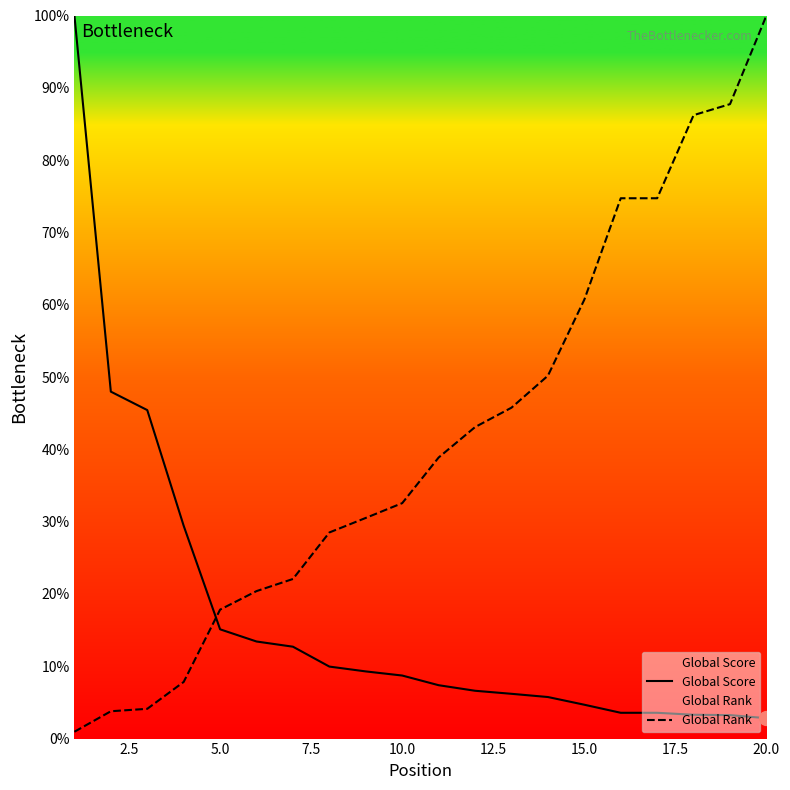

Which series has the largest total across all categories?

Global Rank